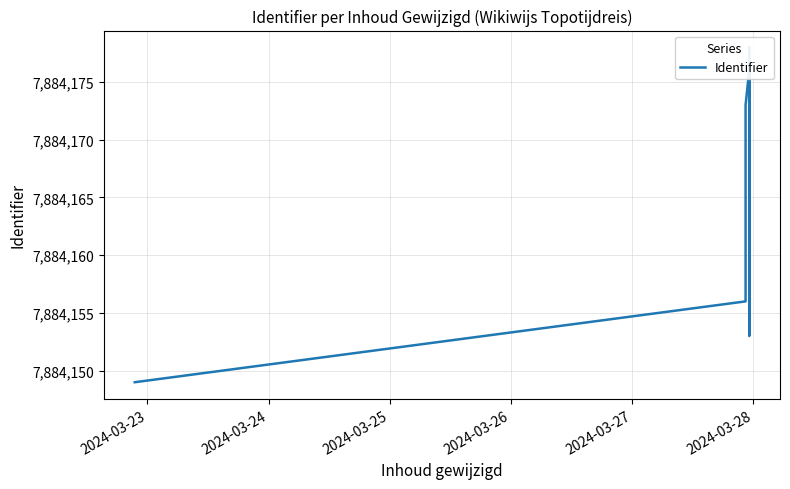

What is the difference between the maximum and minimum values?

29